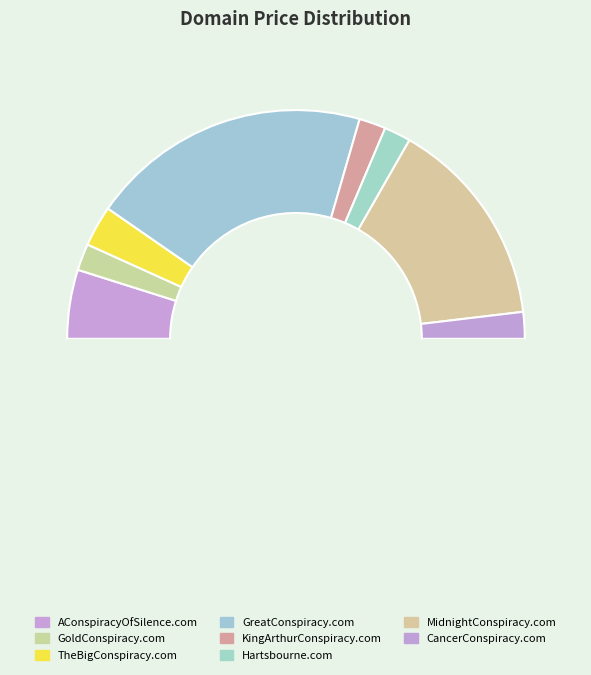

Count the number of slices in the pie.

9